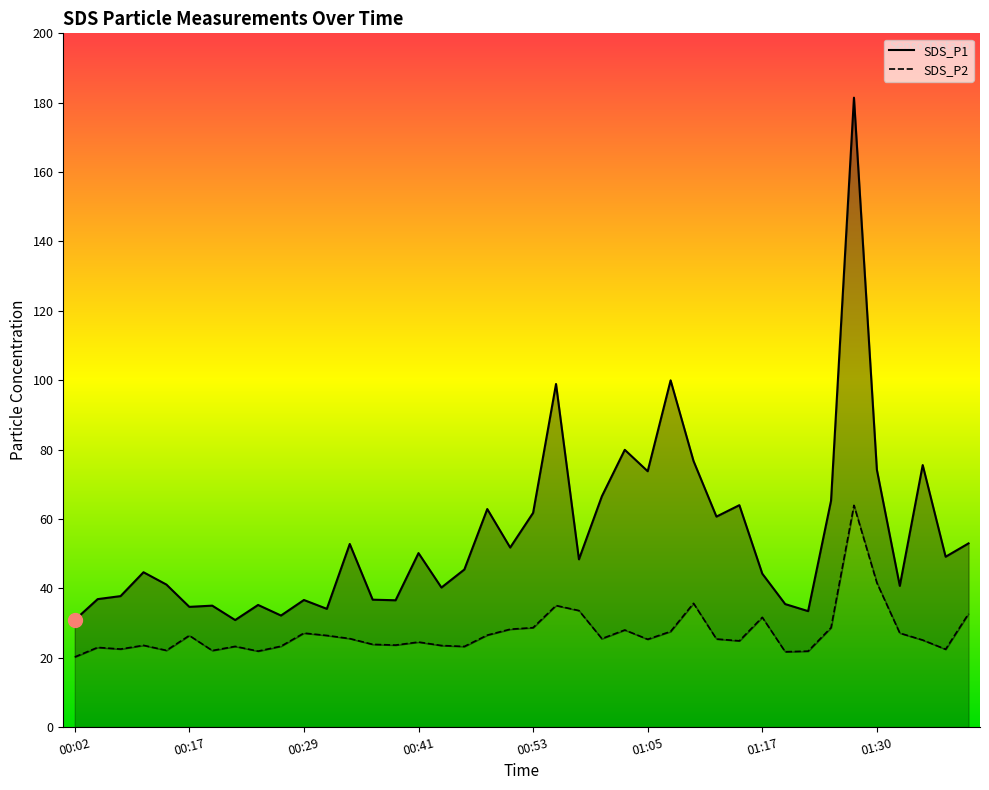

At how many categories does at least one series exceed 139?

1